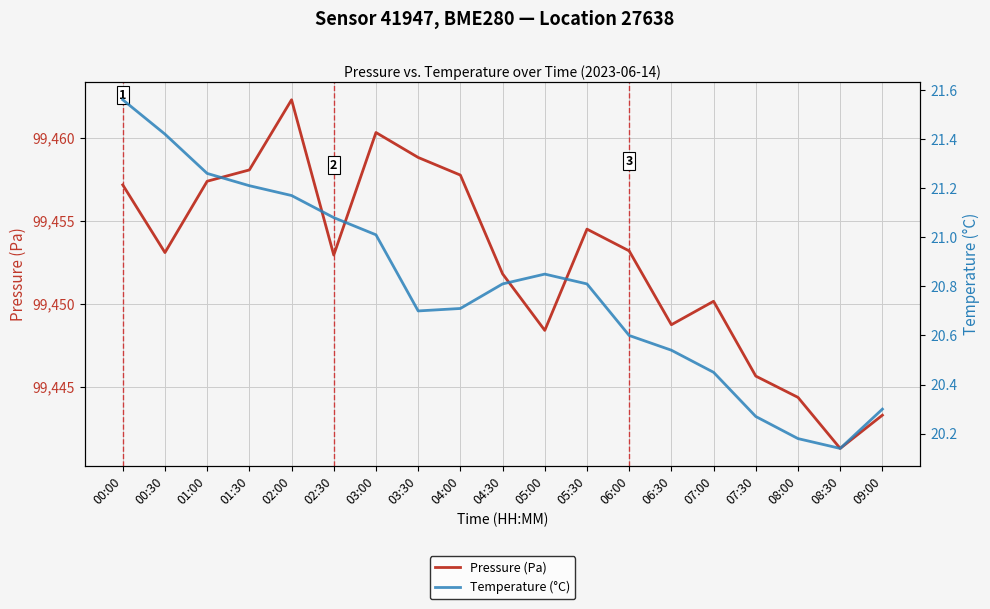

True or false: Temperature (°C) has a value of 20.8 at 04:30.

True